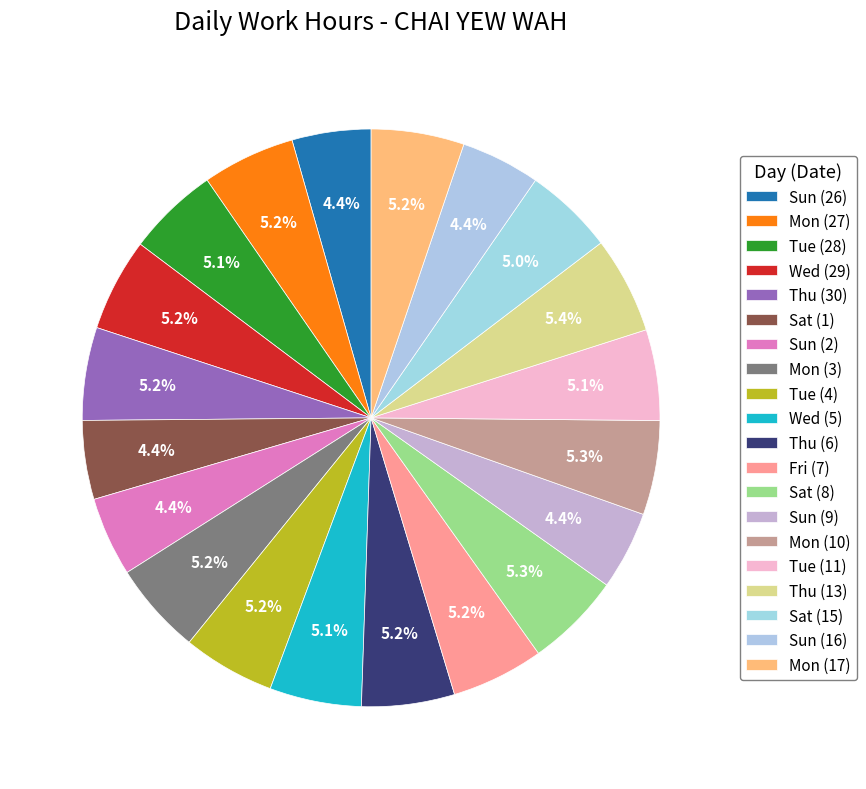

What is the largest slice in the pie chart?

Thu (13)